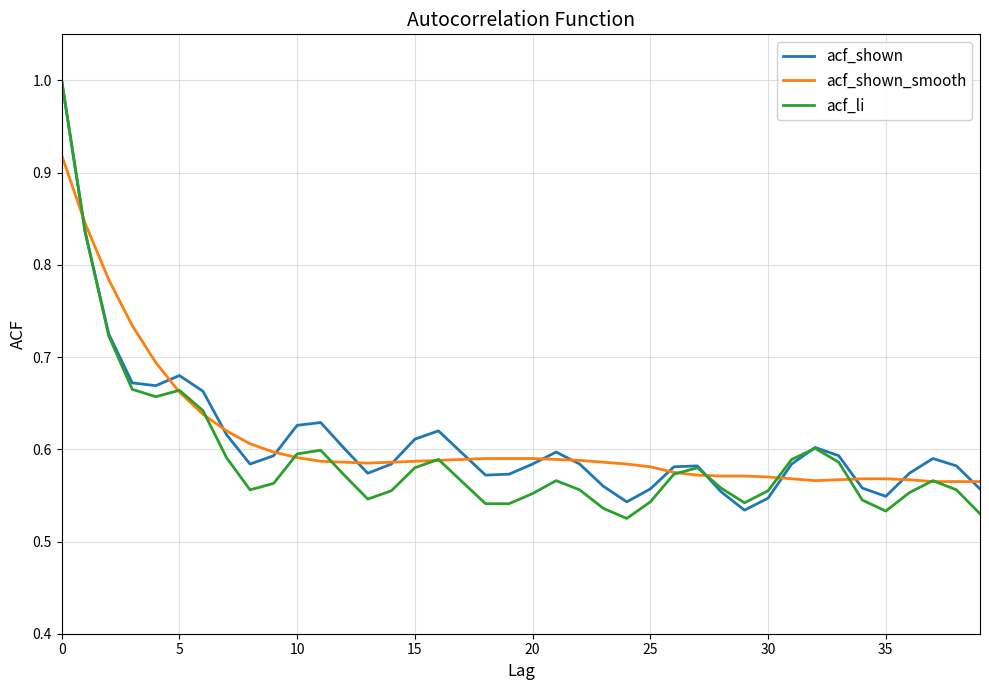

Which series has the widest spread of values?

acf_li